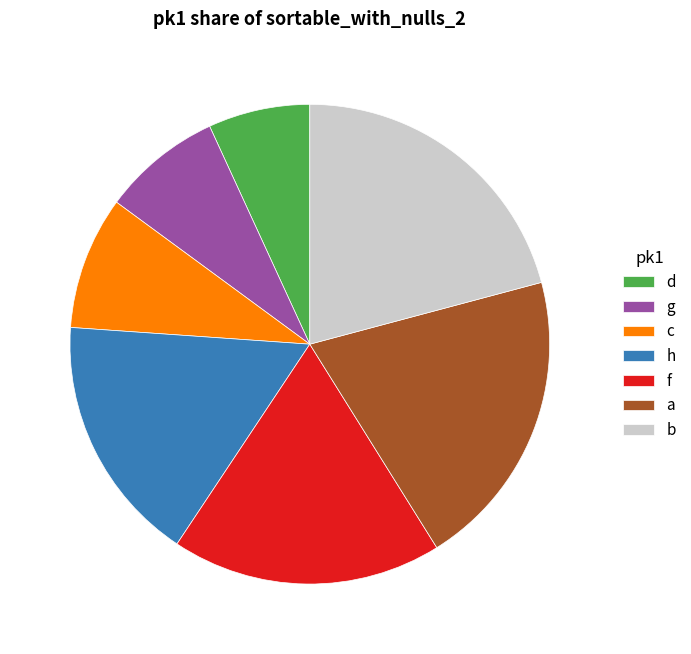

Do g and f together represent more than half of the pie?

No